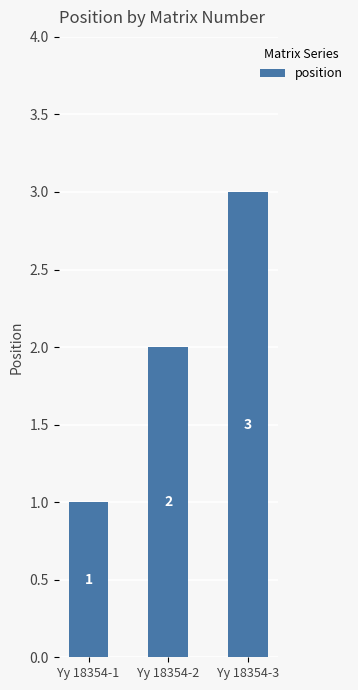

Rank the categories by value from lowest to highest.

Yy 18354-1, Yy 18354-2, Yy 18354-3